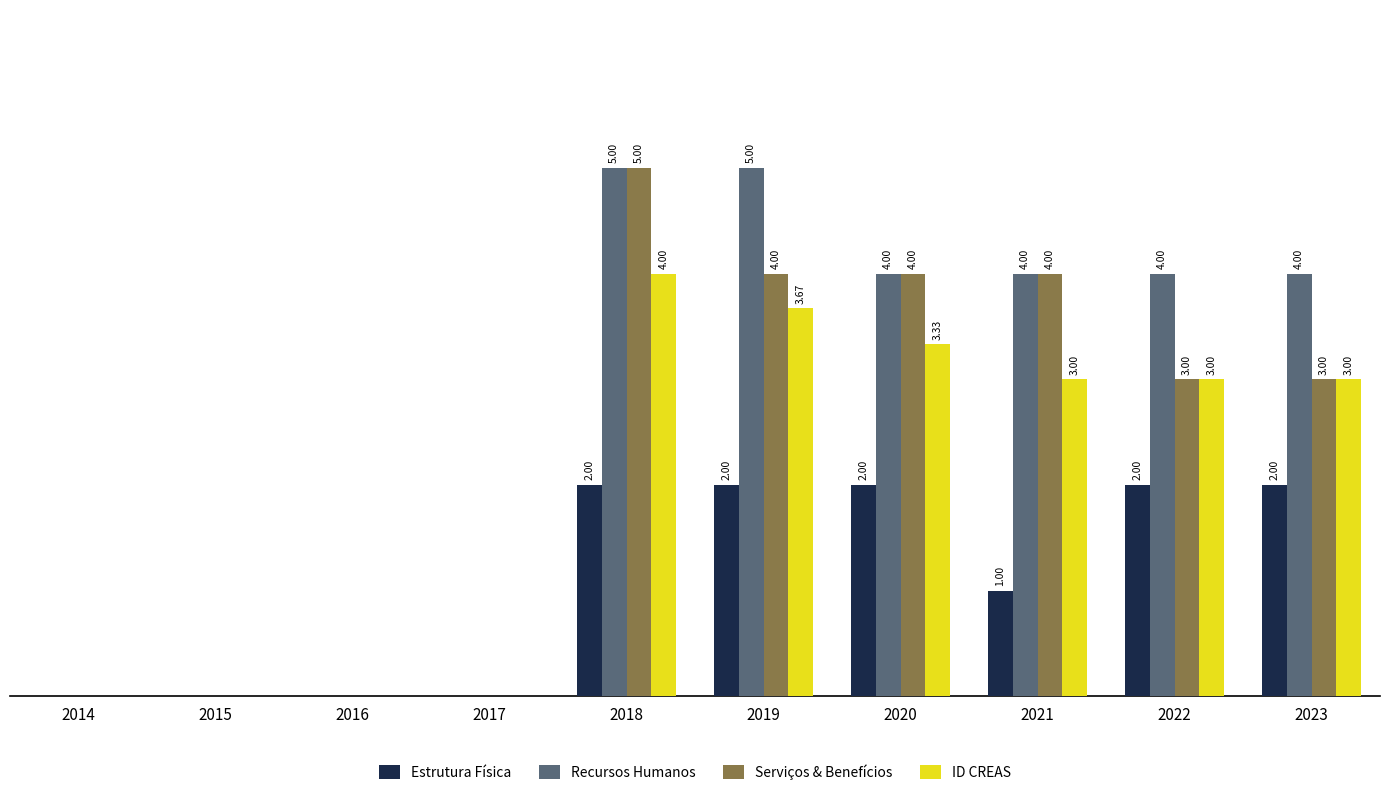

What is the total value across all series at 2019?

14.7